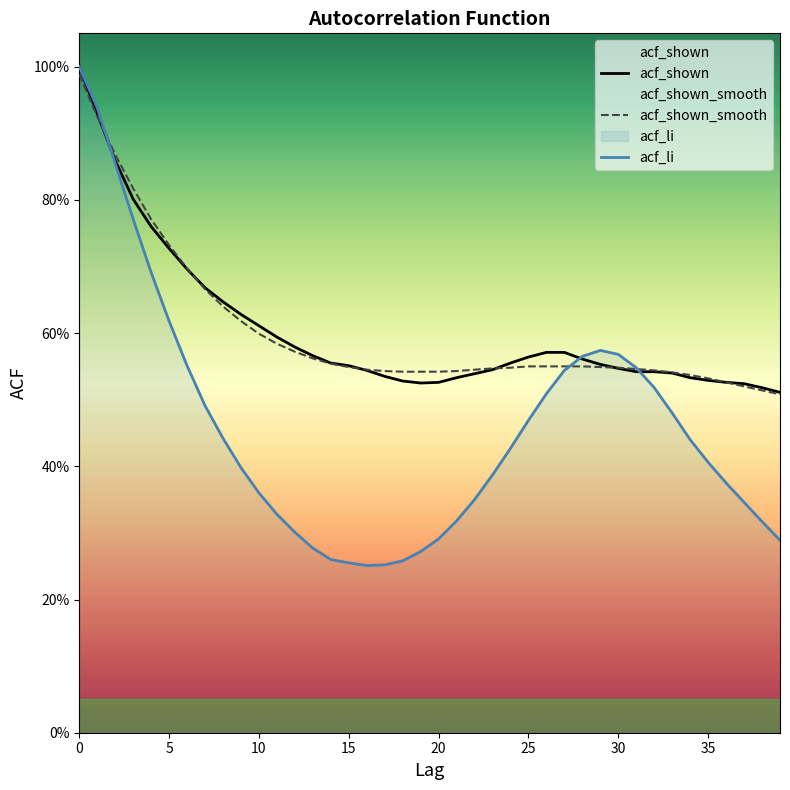

Which has a higher value, 30 or 36?

30